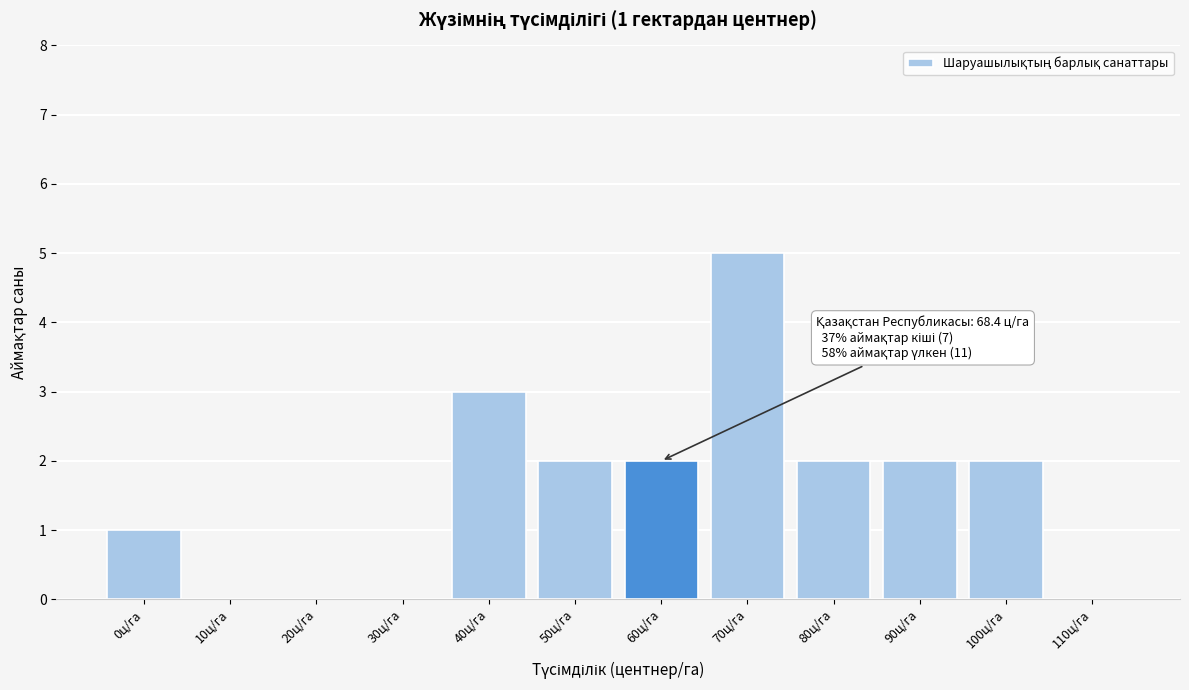

Reading left to right, extract all data points from this chart.

0ц/га=1	10ц/га=0	20ц/га=0	30ц/га=0	40ц/га=3	50ц/га=2	60ц/га=2	70ц/га=5	80ц/га=2	90ц/га=2	100ц/га=2	110ц/га=0